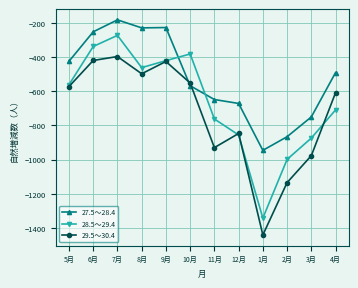

At which category is the sum across all series the highest?

7月